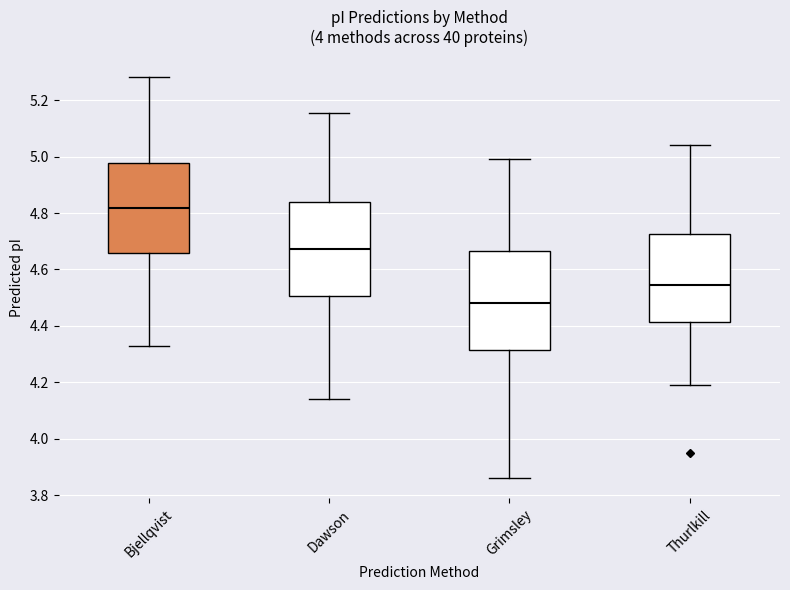

Reading left to right, transcribe this box plot: for each box, give where its median line is, the range the box spans, and where its two whiskers end, as read against the y-axis. The values are not printed on the chart, so give them approximately, as read against the axis.

Bjellqvist: median 4.82, box 4.66 to 4.98, whiskers 4.32 to 5.28
Dawson: median 4.68, box 4.50 to 4.84, whiskers 4.14 to 5.16
Grimsley: median 4.48, box 4.32 to 4.66, whiskers 3.86 to 5.00
Thurlkill: median 4.54, box 4.42 to 4.72, whiskers 4.20 to 5.04